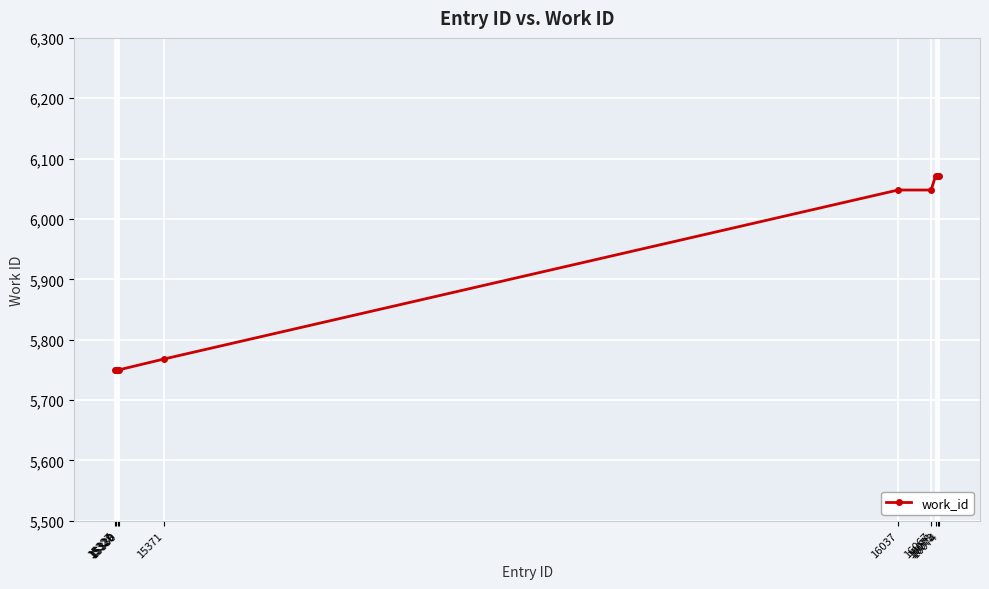

Does the chart have visible grid lines?

Yes